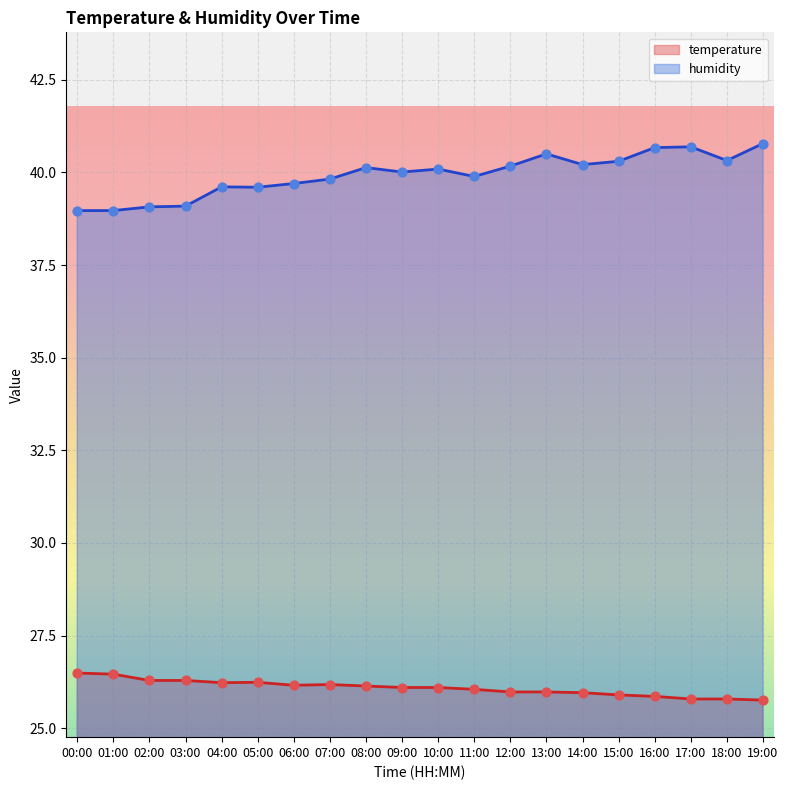

Which series contains the highest Y value?

humidity